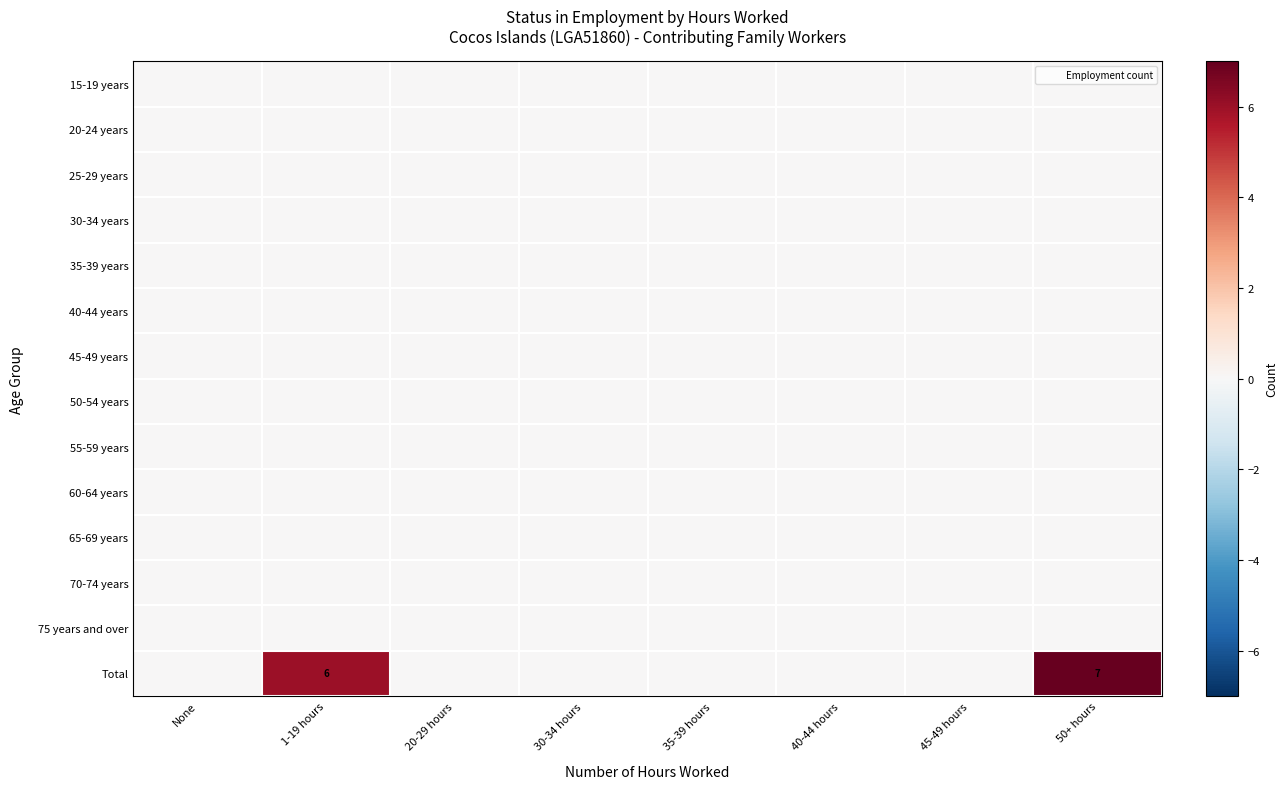

Which category has the highest value across all series?

50+ hours